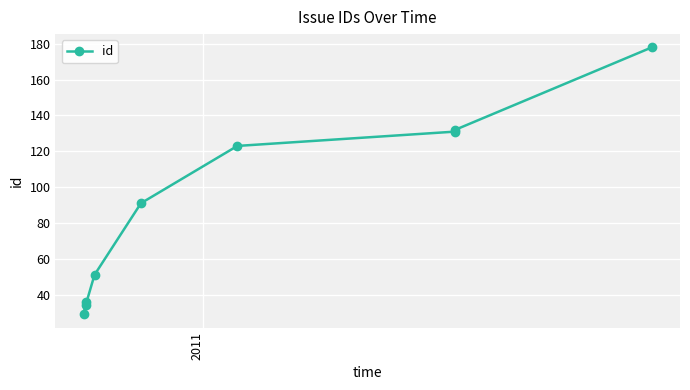

How many interior local peaks (higher than both neighbors) does the data have?

1